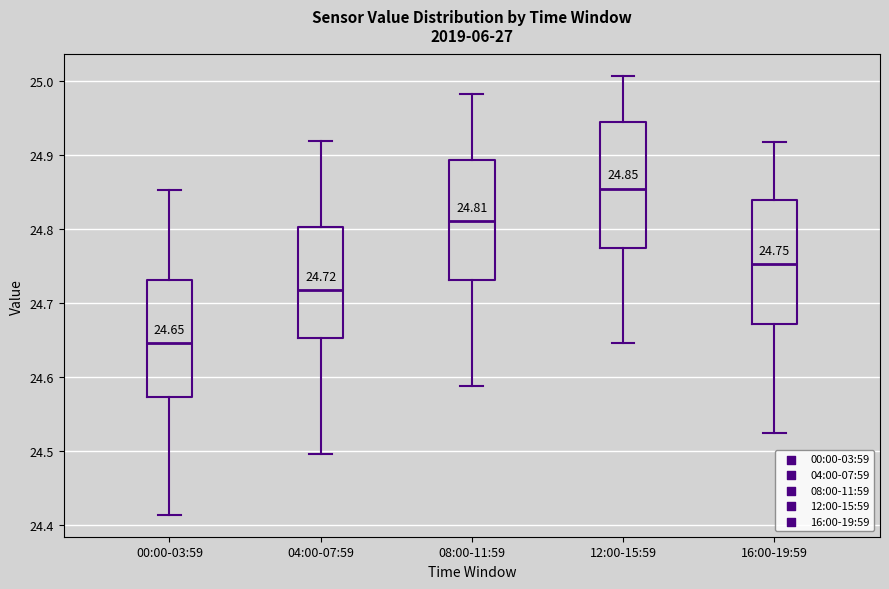

Which box's median line is the highest?

12:00-15:59